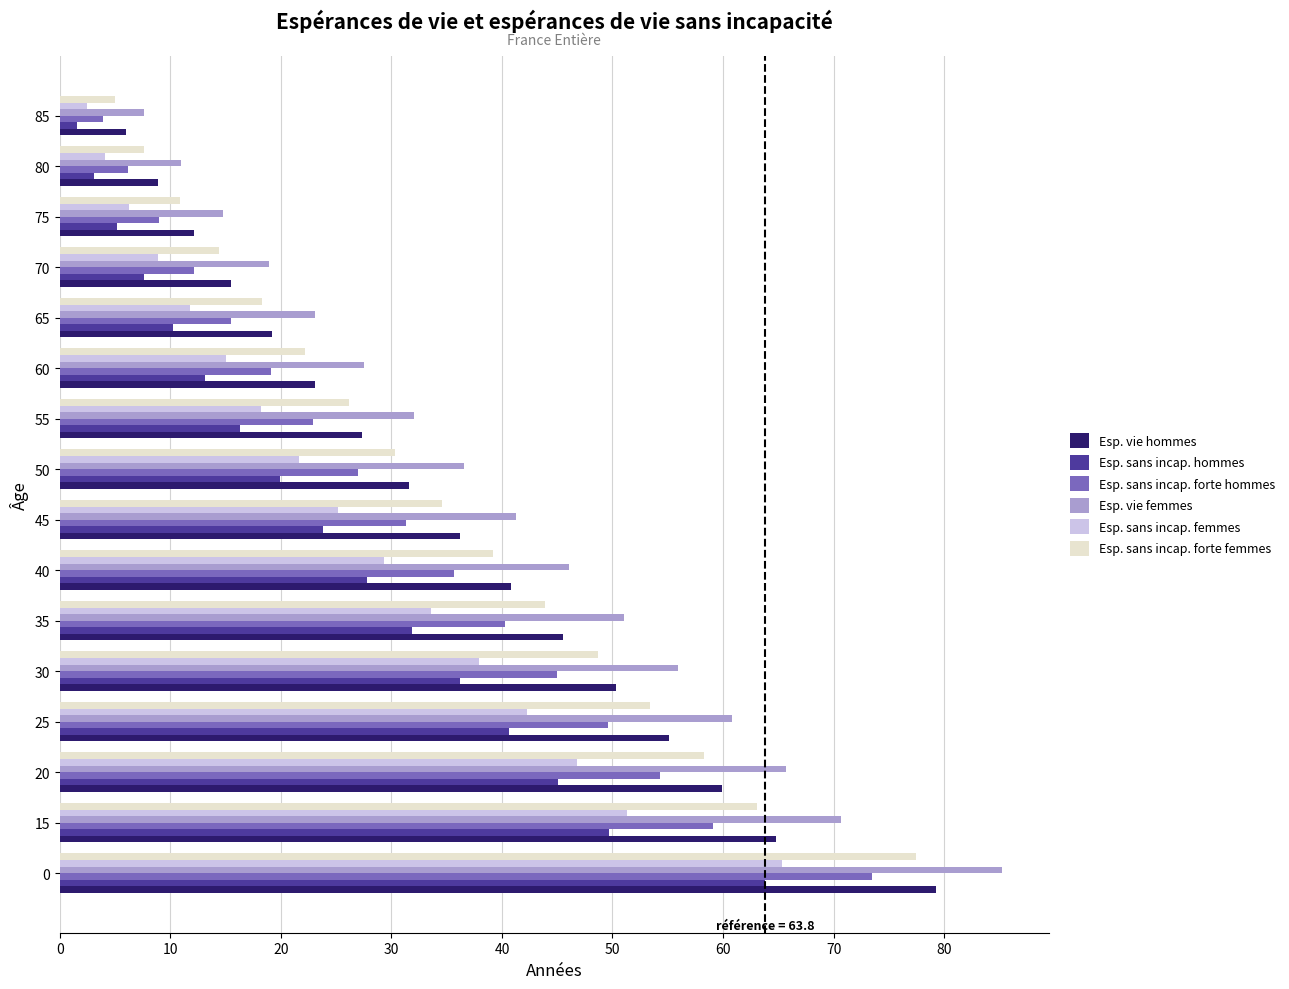

How many categories are shown in the chart?

16